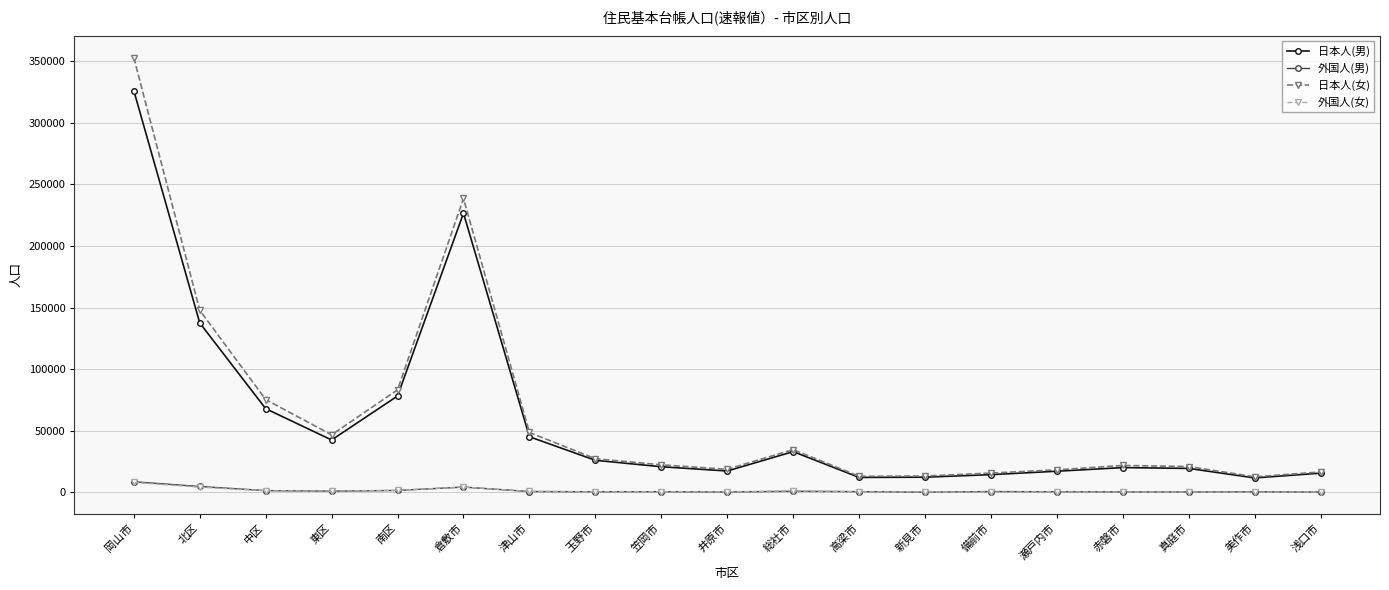

What is the label of the 11th point from the right?

笠岡市